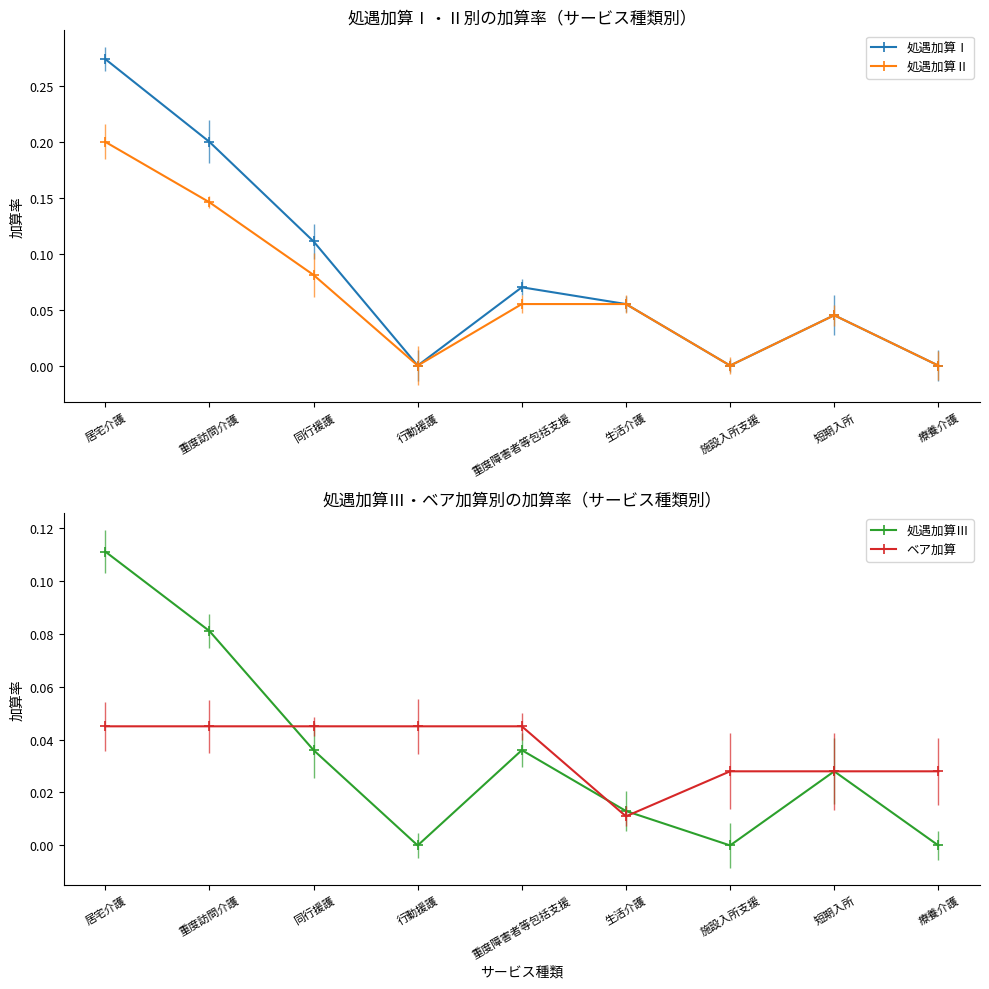

What is the difference between the maximum and minimum values in the 処遇加算Ⅰ series?

0.3